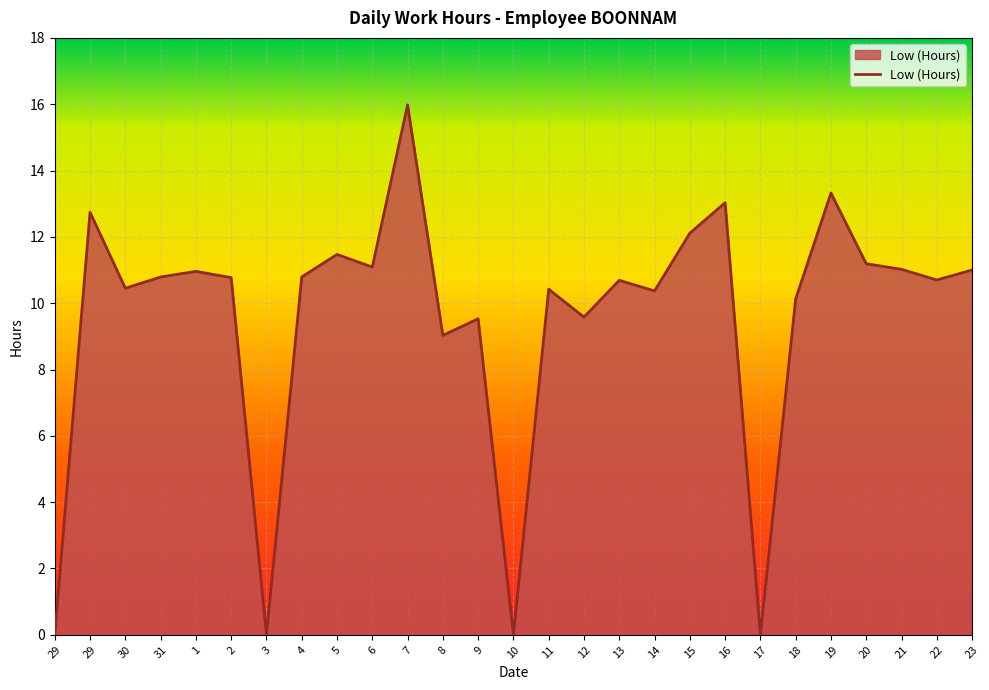

Does the chart display data point markers on the line(s)?

No